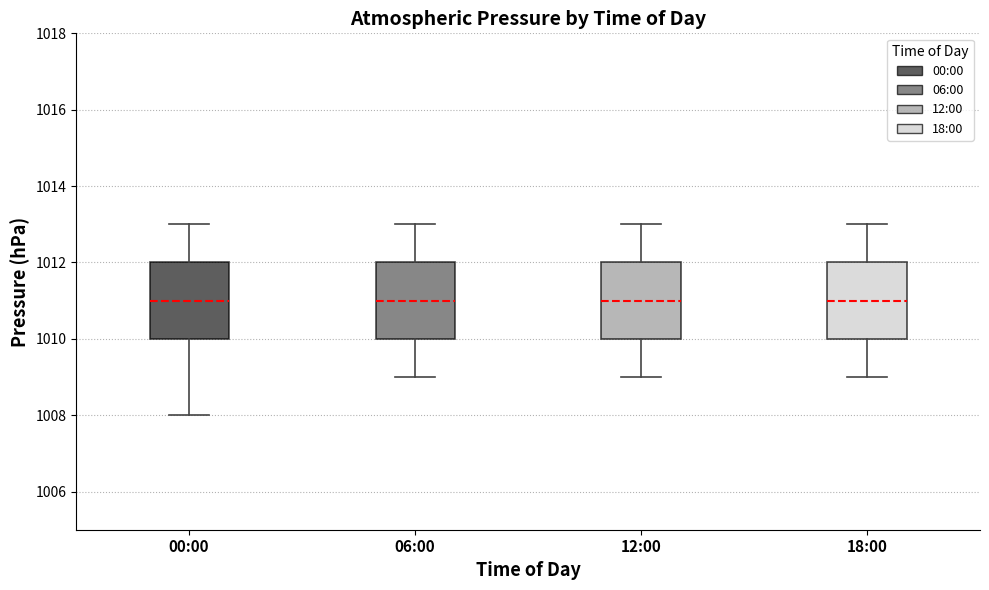

Where is the lower edge of the box for 00:00 on the y-axis? The values are not printed on the chart, so give them approximately, as read against the axis.

1010